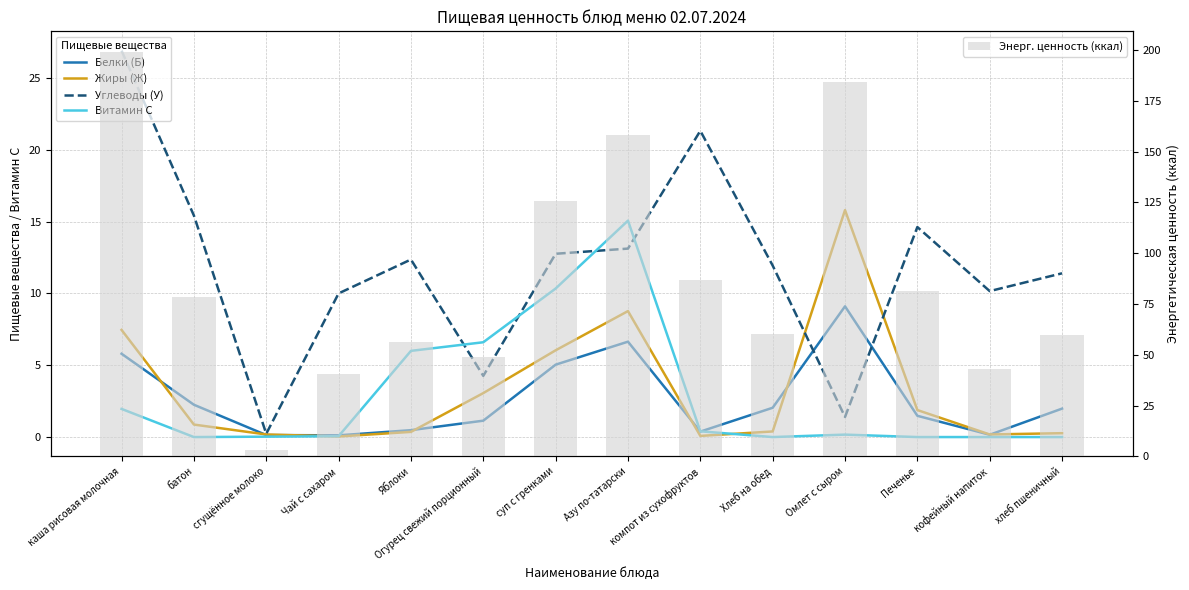

Which series changed the most between Огурец свежий порционный and кофейный напиток?

Витамин С